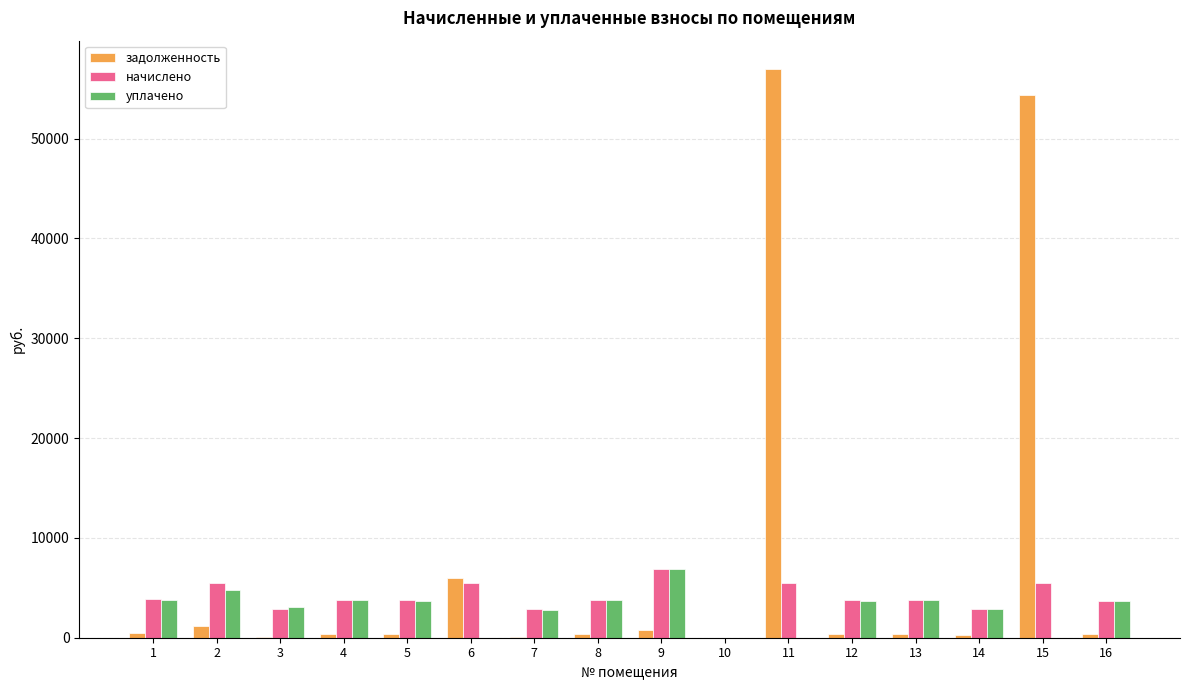

What is the total value across all series at 6?

11525.5